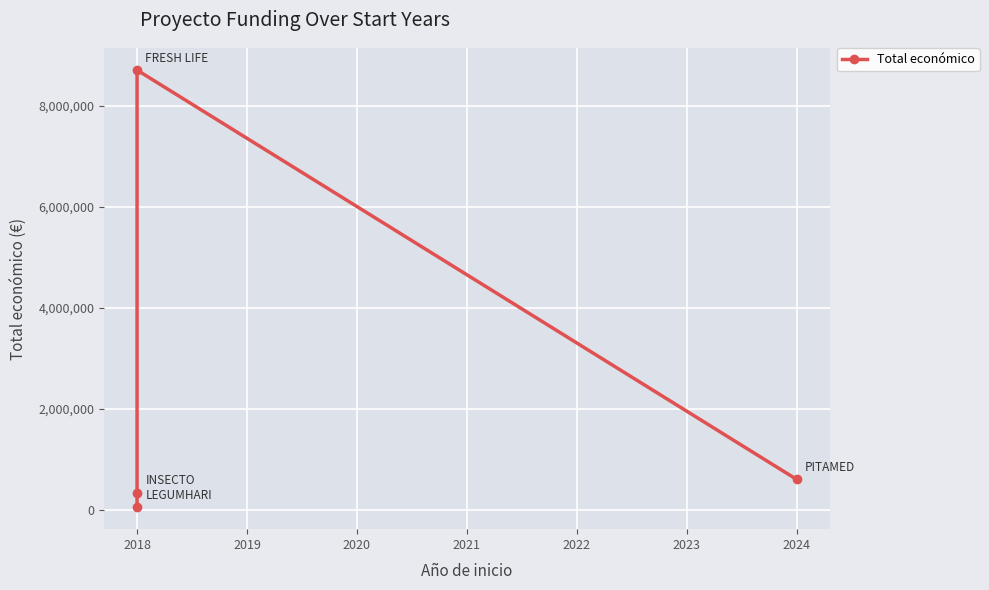

What is the minimum value shown in the chart?

57500